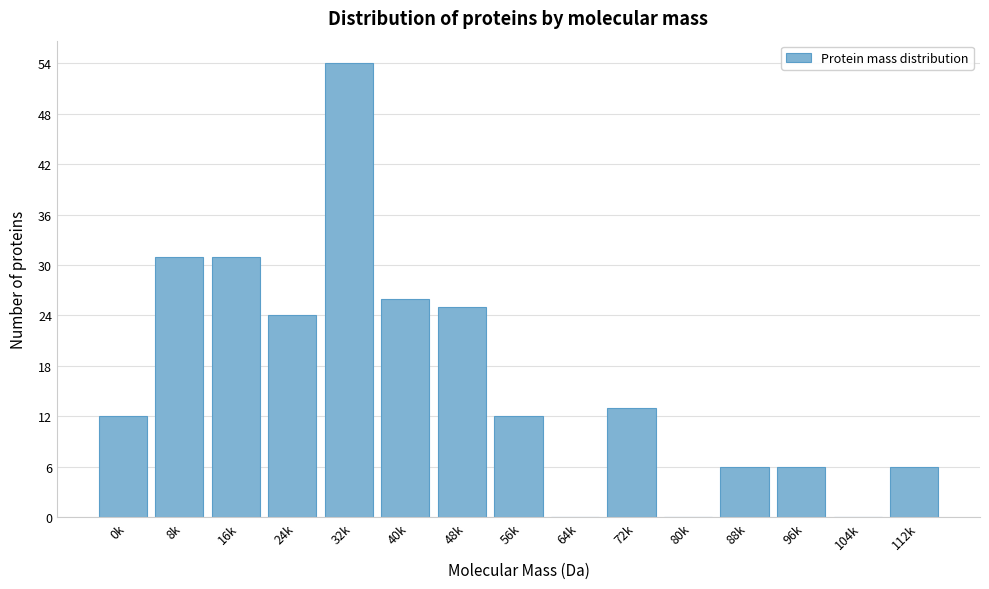

Reading left to right, extract all data points from this chart.

0k=12	8k=31	16k=31	24k=24	32k=54	40k=26	48k=25	56k=12	64k=0	72k=13	80k=0	88k=6	96k=6	104k=0	112k=6